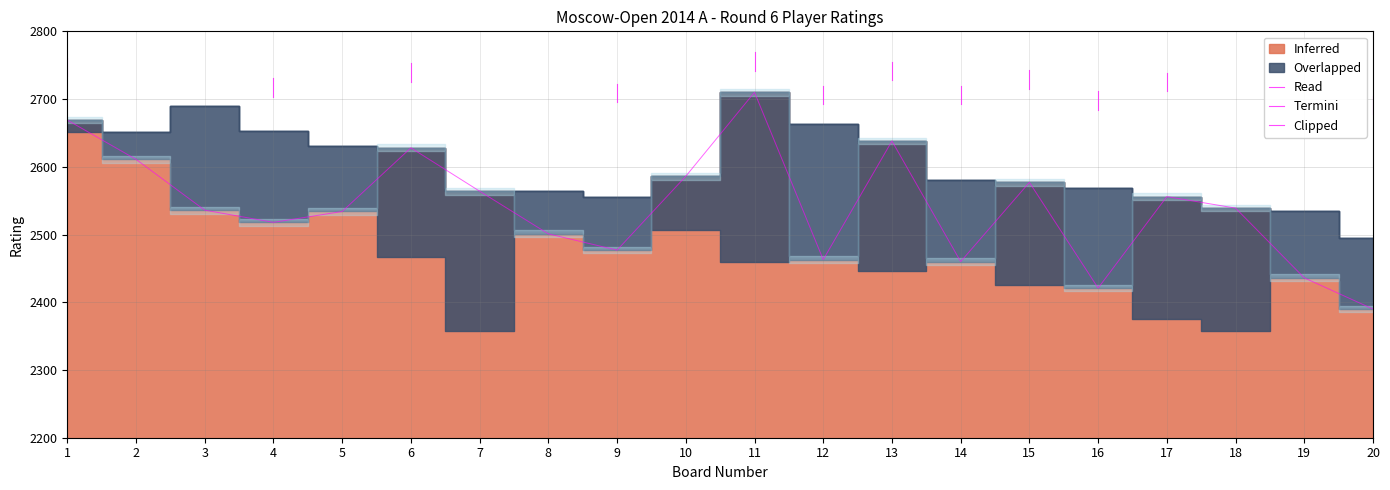

Is it true that the value at 13 is 2638?

True